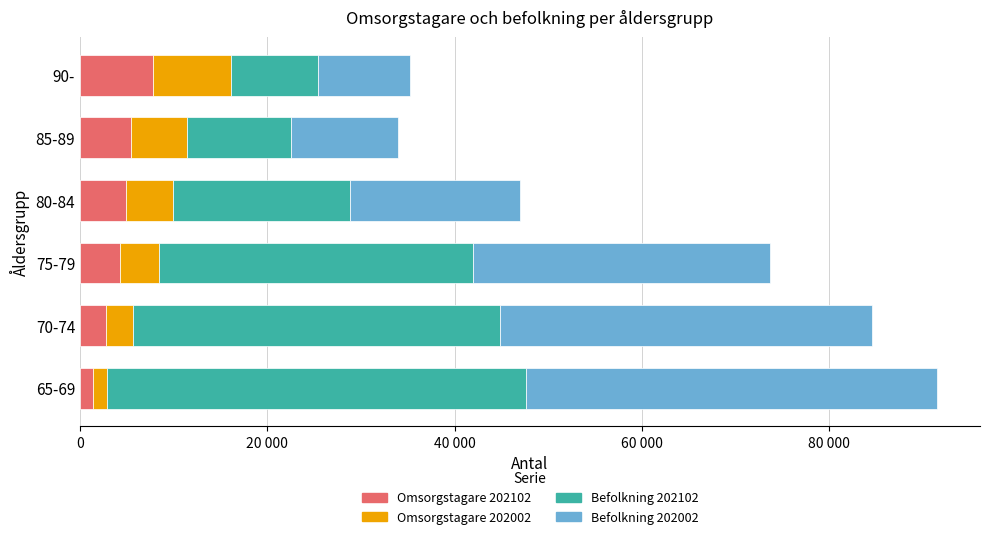

What are all the series names shown in the legend?

Omsorgstagare 202102, Omsorgstagare 202002, Befolkning 202102, Befolkning 202002